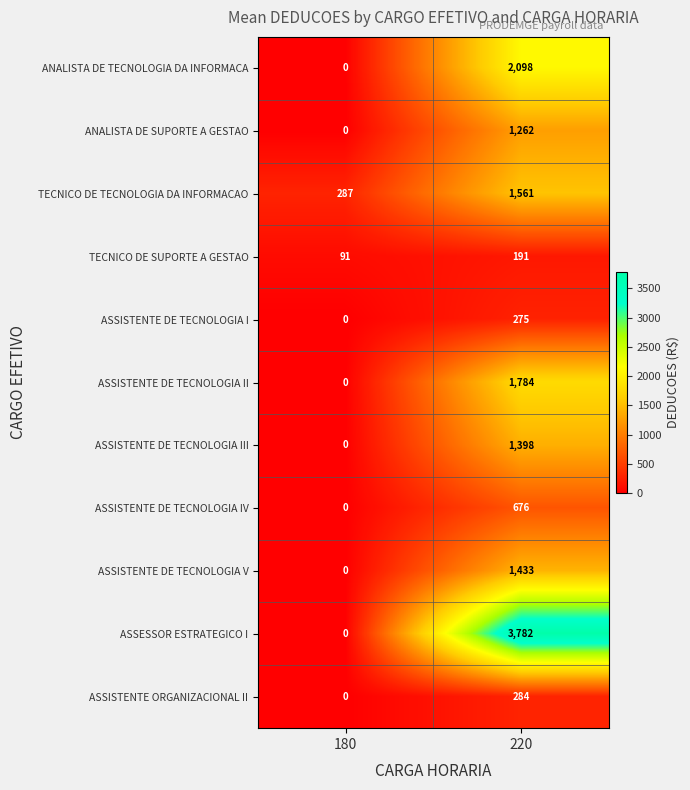

List the series in order of their peak value, lowest first.

TECNICO DE SUPORTE A GESTAO, ASSISTENTE DE TECNOLOGIA I, ASSISTENTE ORGANIZACIONAL II, ASSISTENTE DE TECNOLOGIA IV, ANALISTA DE SUPORTE A GESTAO, ASSISTENTE DE TECNOLOGIA III, ASSISTENTE DE TECNOLOGIA V, TECNICO DE TECNOLOGIA DA INFORMACAO, ASSISTENTE DE TECNOLOGIA II, ANALISTA DE TECNOLOGIA DA INFORMACA, ASSESSOR ESTRATEGICO I